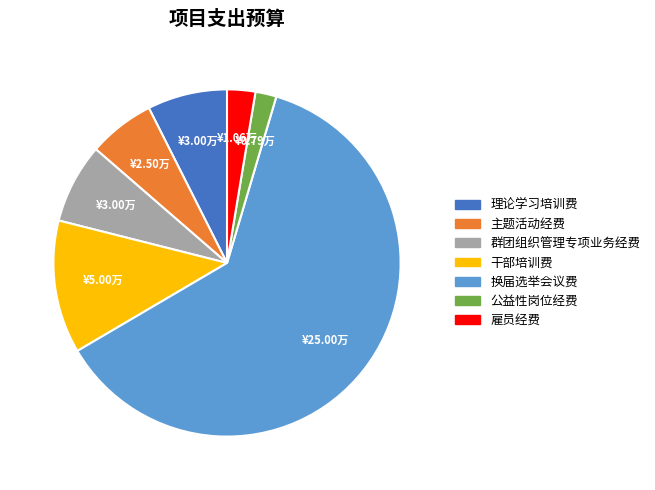

How many segments does this pie chart have?

7